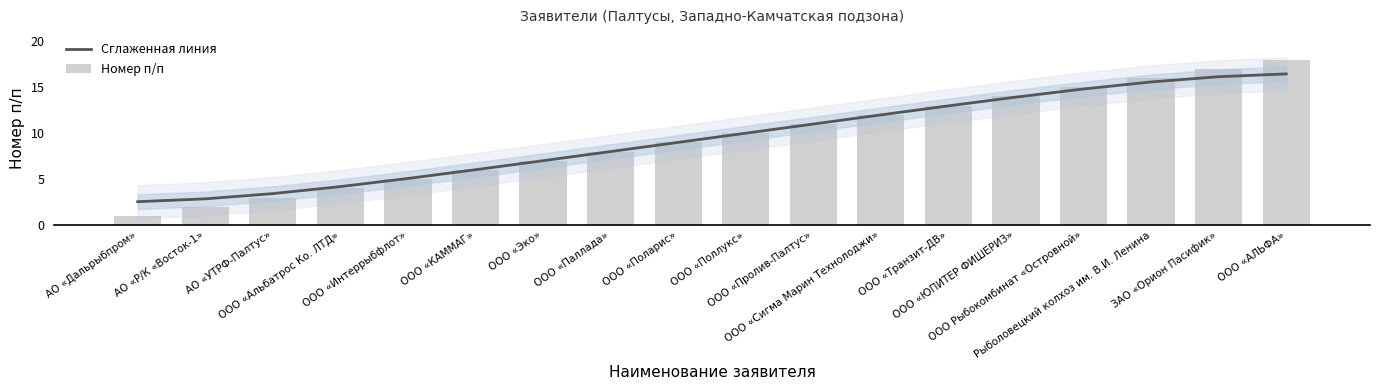

The Номер п/п series shows 2.5 at ООО «Сигма Марин Технолоджи». True or false?

False